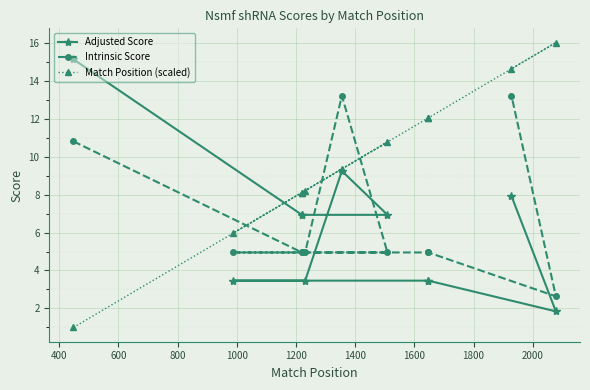

Rank the series at 1200 from lowest to highest value.

Adjusted Score, Intrinsic Score, Match Position (scaled)